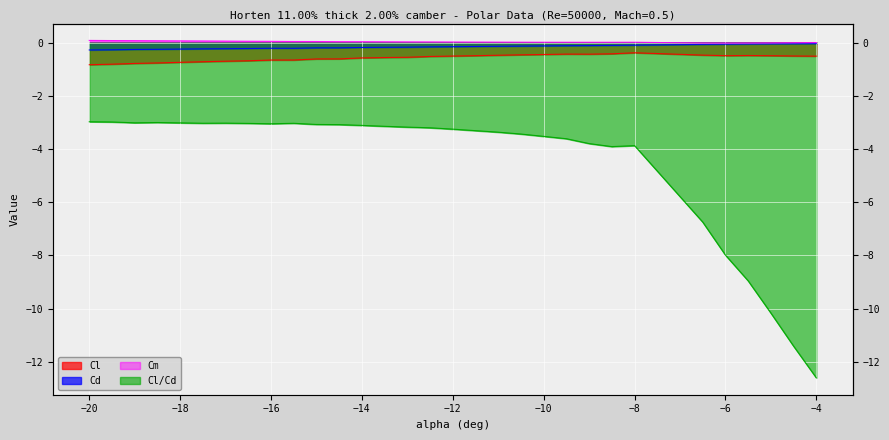

True or false: Cd and Cm intersect in this chart.

False